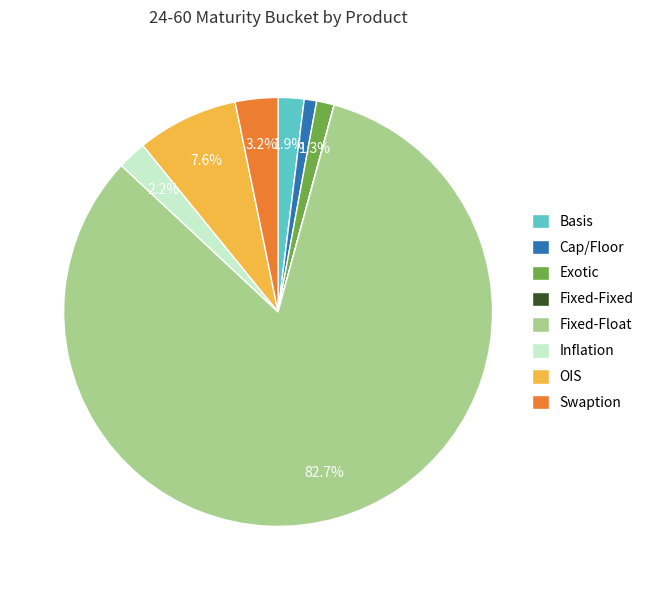

To the nearest percent, what is the average slice percentage?

12%